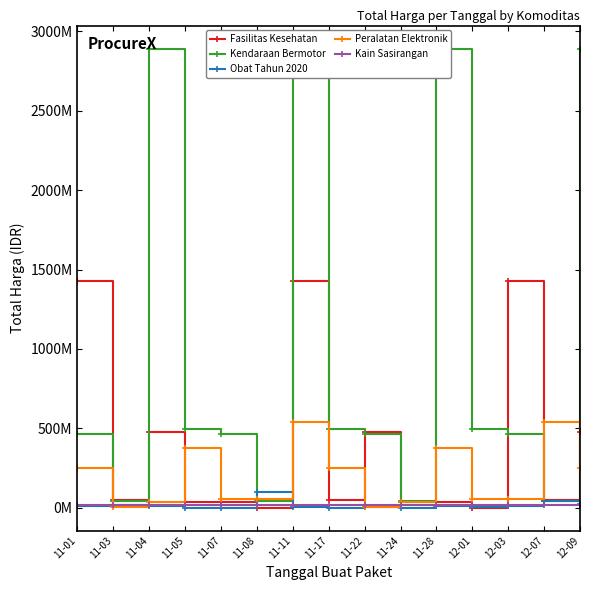

At which category does the chart reach its peak across all series?

11-04